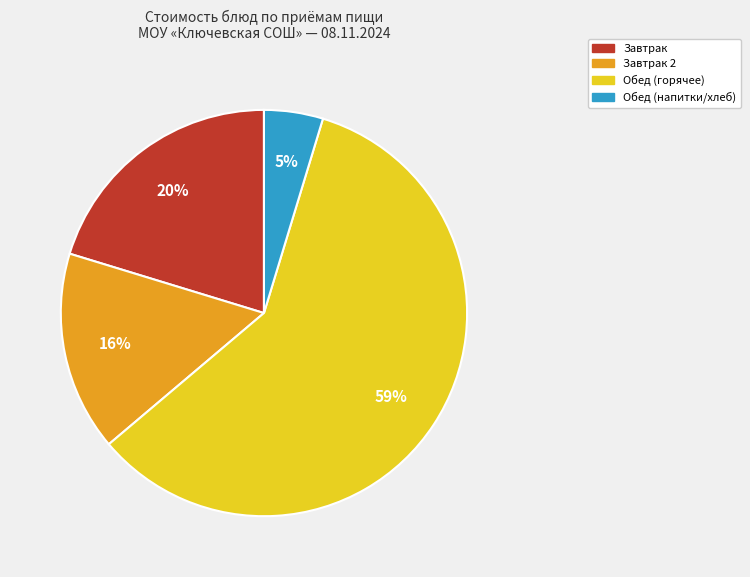

To the nearest percent, what is the average slice percentage?

25%